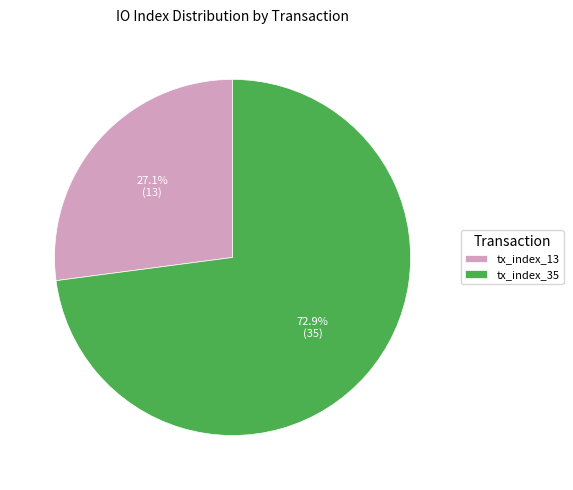

Approximately how many times larger is the value at tx_index_35 compared to tx_index_13?

2.7